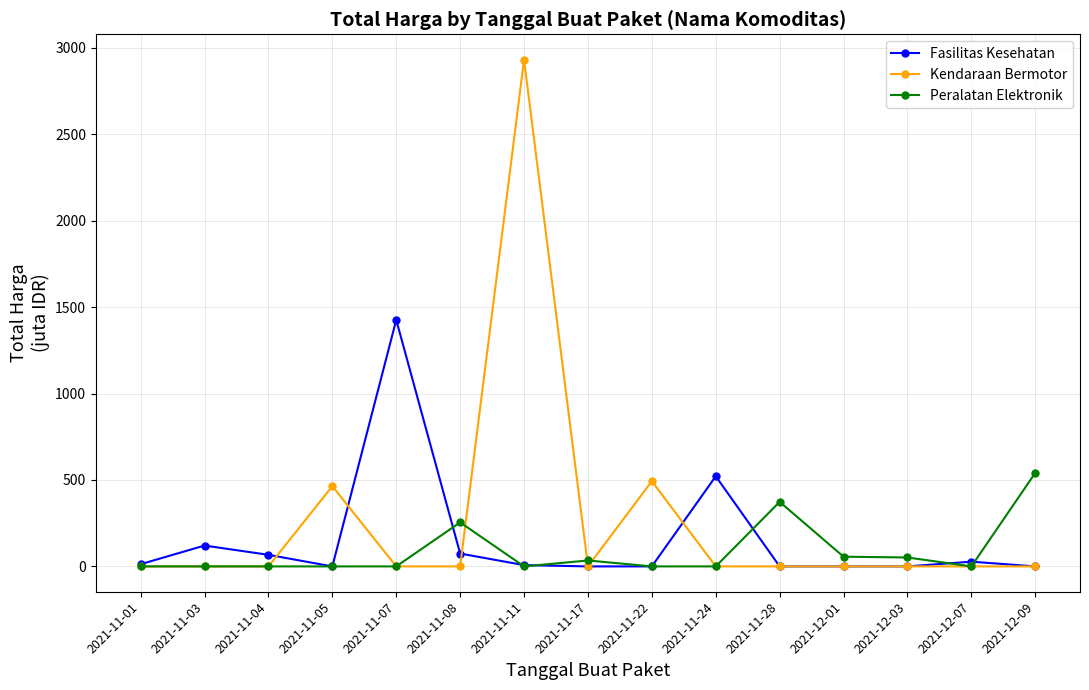

True or false: Peralatan Elektronik has more than 0 interior local peaks.

True